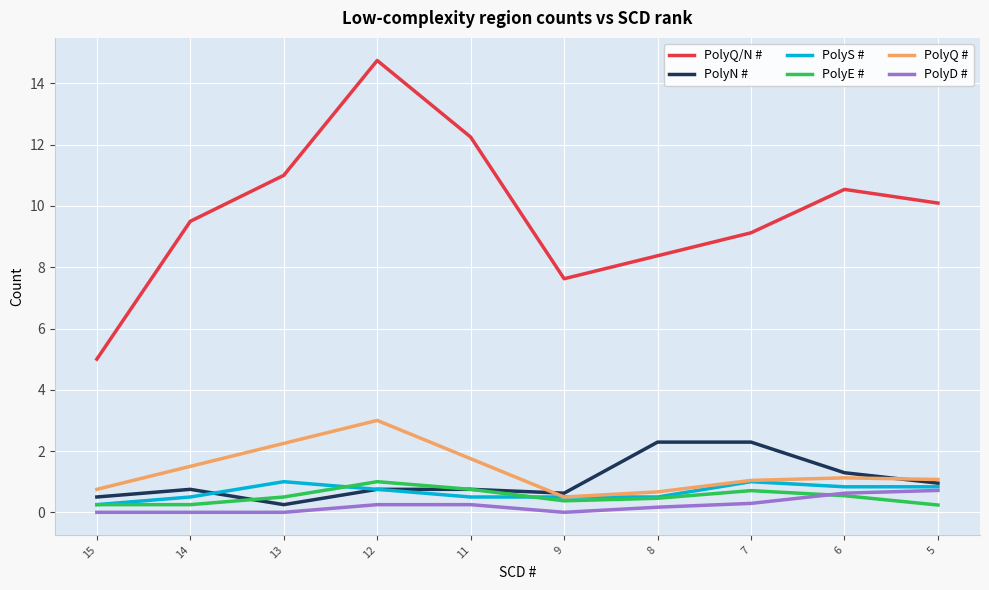

Which category has the highest value in the PolyQ/N # series?

12